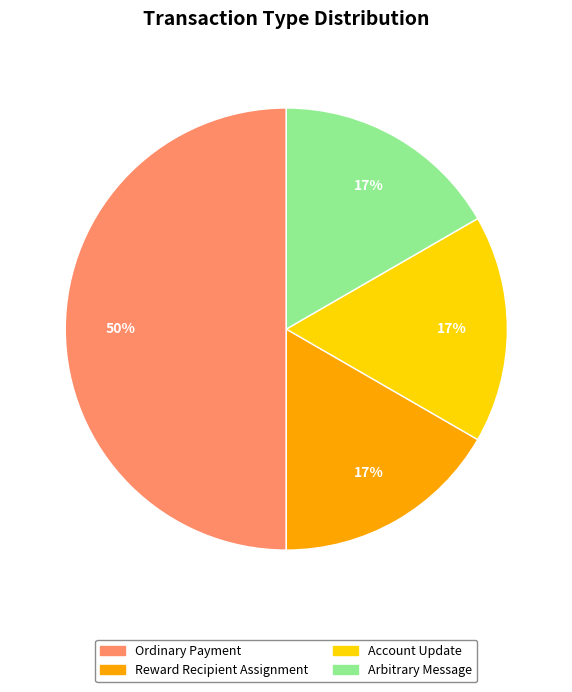

Is it true that Ordinary Payment is 50% of the pie?

True